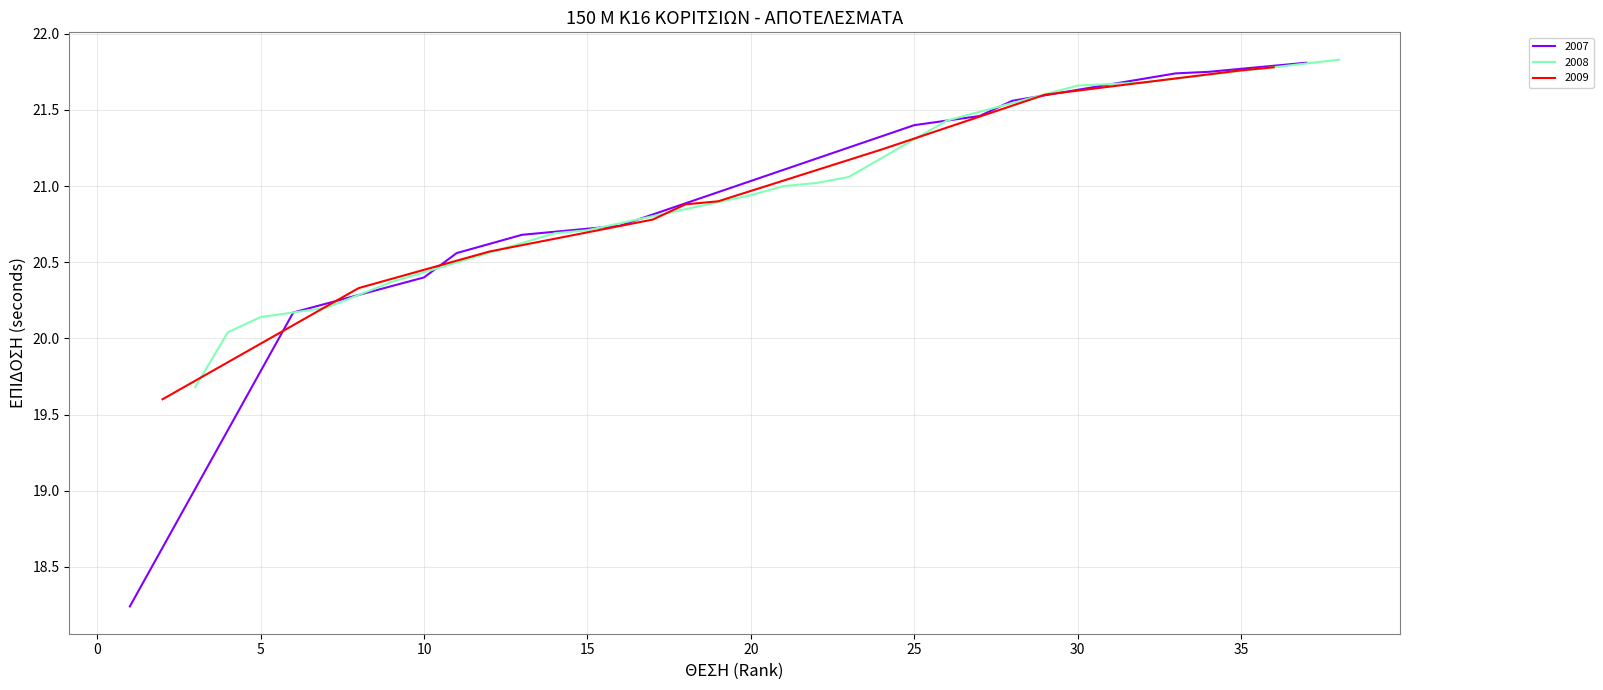

True or false: 2007 has a value of 20.4 at 10.

True